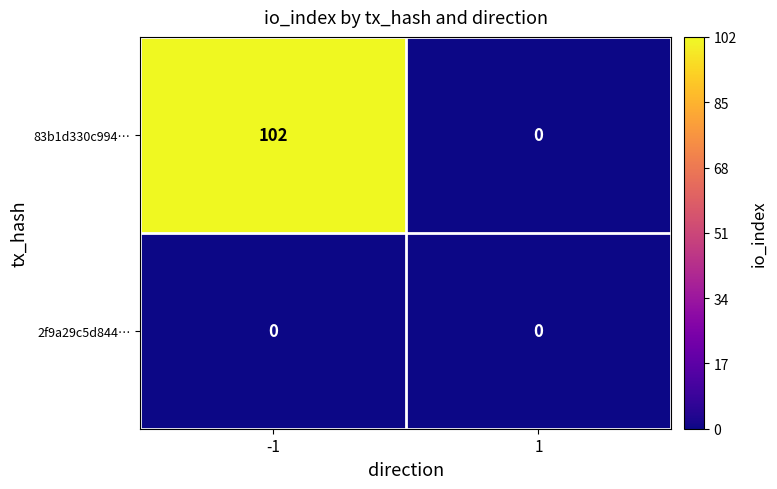

The 83b1d330c994… series shows 43 at 1. True or false?

False